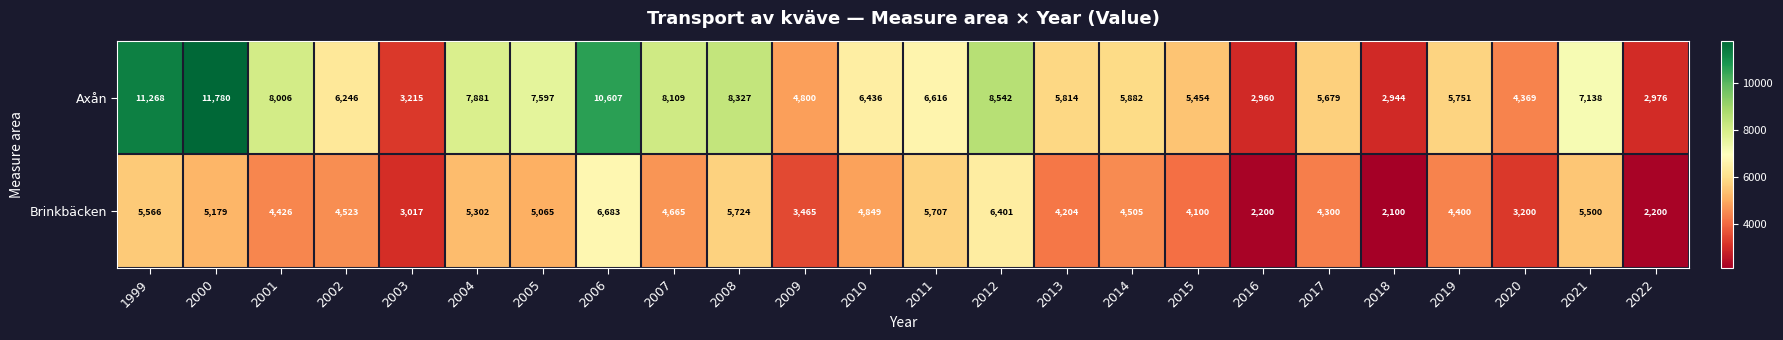

Which series has the largest range (max minus min)?

Axån